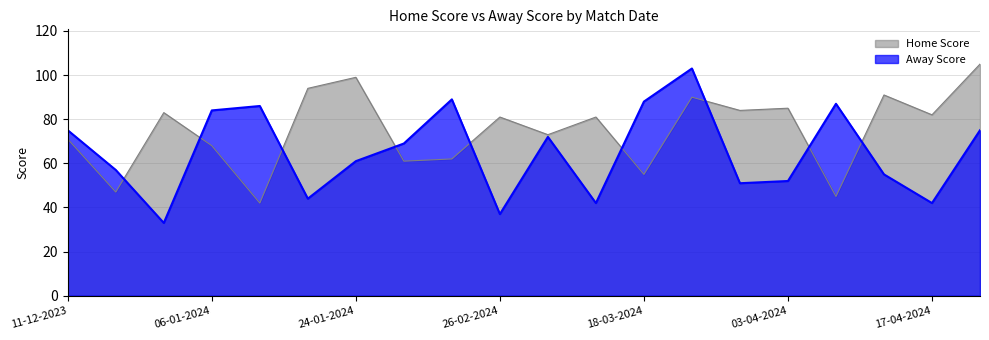

What is the average value of the Home Score series?

75